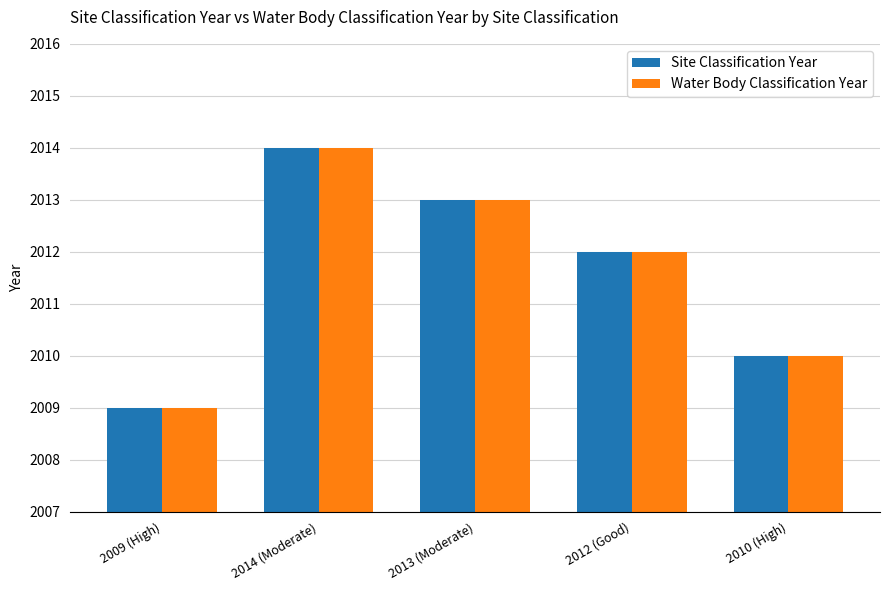

The Site Classification Year series shows 2012 at 2012 (Good). True or false?

True